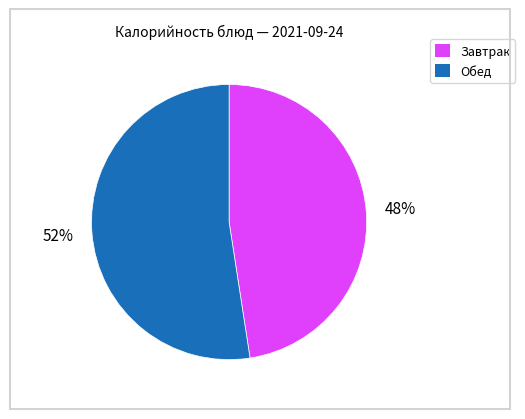

Does any single category account for the majority?

Yes